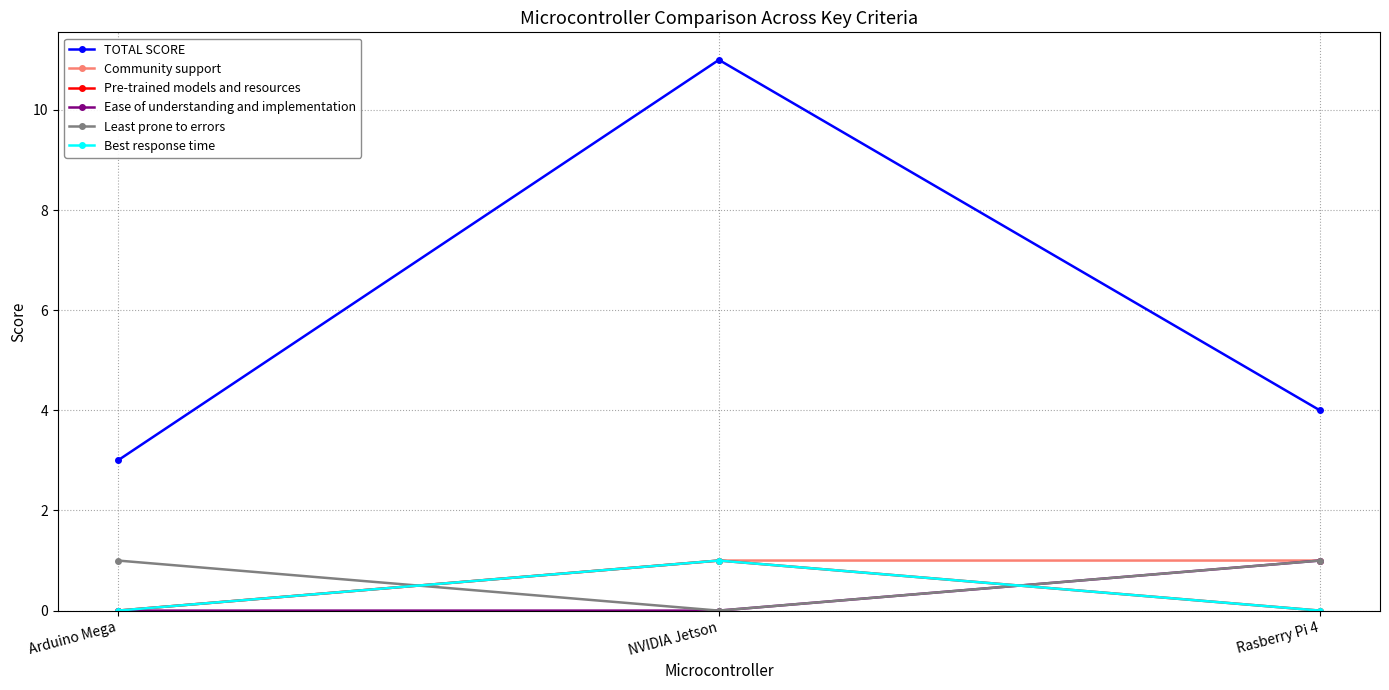

Which series changed the most between NVIDIA Jetson and Rasberry Pi 4?

TOTAL SCORE